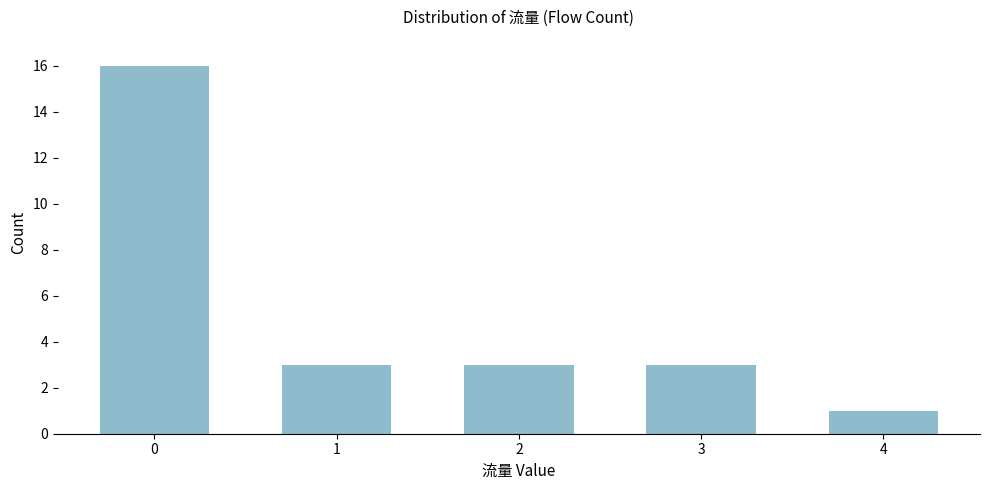

Reading right to left, extract all data points from this chart.

1	3	3	3	16